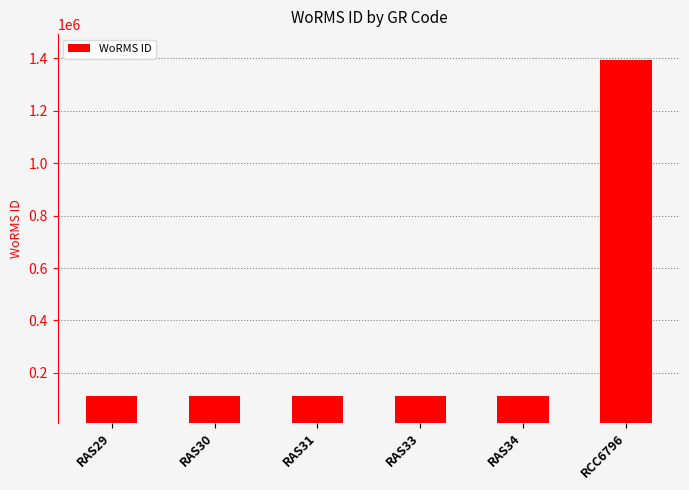

What is the label of the 6th bar from the right?

RAS29